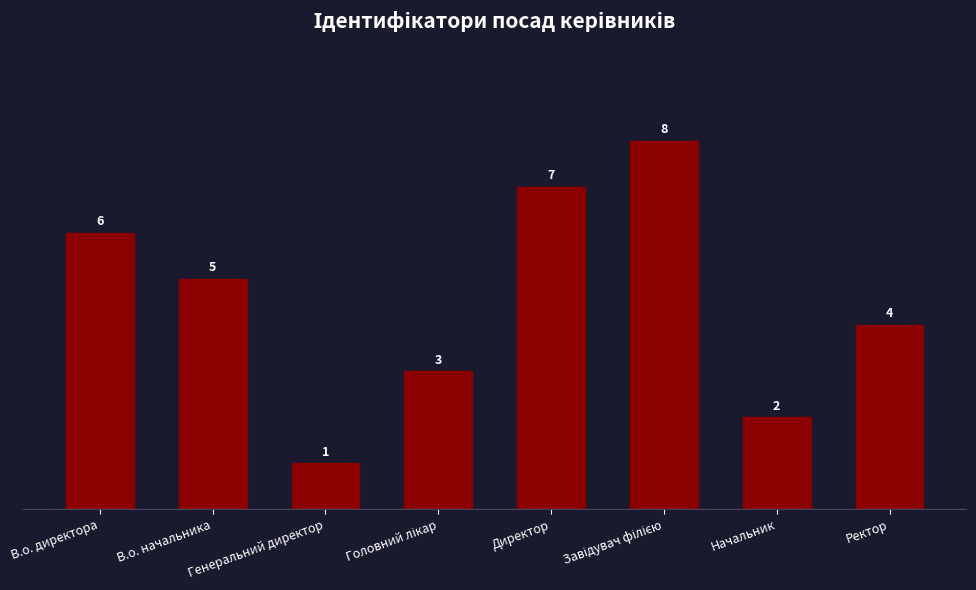

How many data points are less than 5?

4